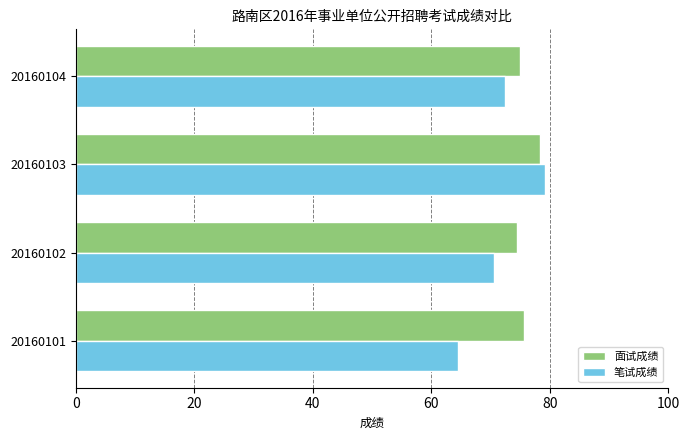

Which category has the highest value across all series?

20160103